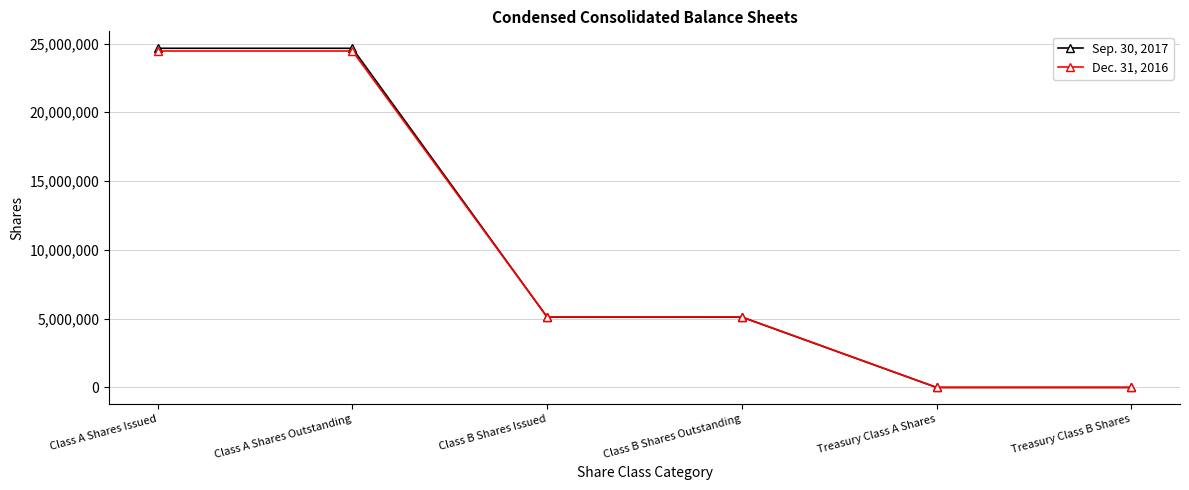

What is the approximate value of Dec. 31, 2016 at Treasury Class A Shares?

122